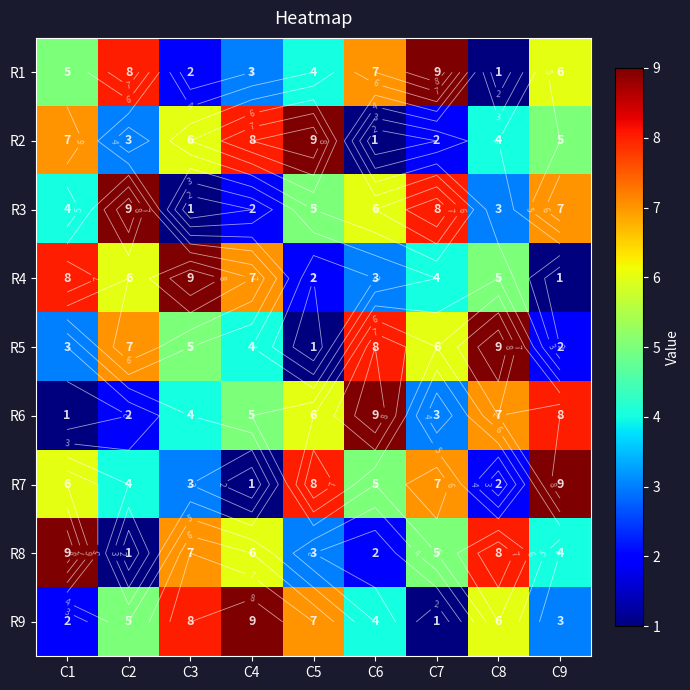

Rank the series at C8 from lowest to highest value.

R1, R7, R3, R2, R4, R9, R6, R8, R5